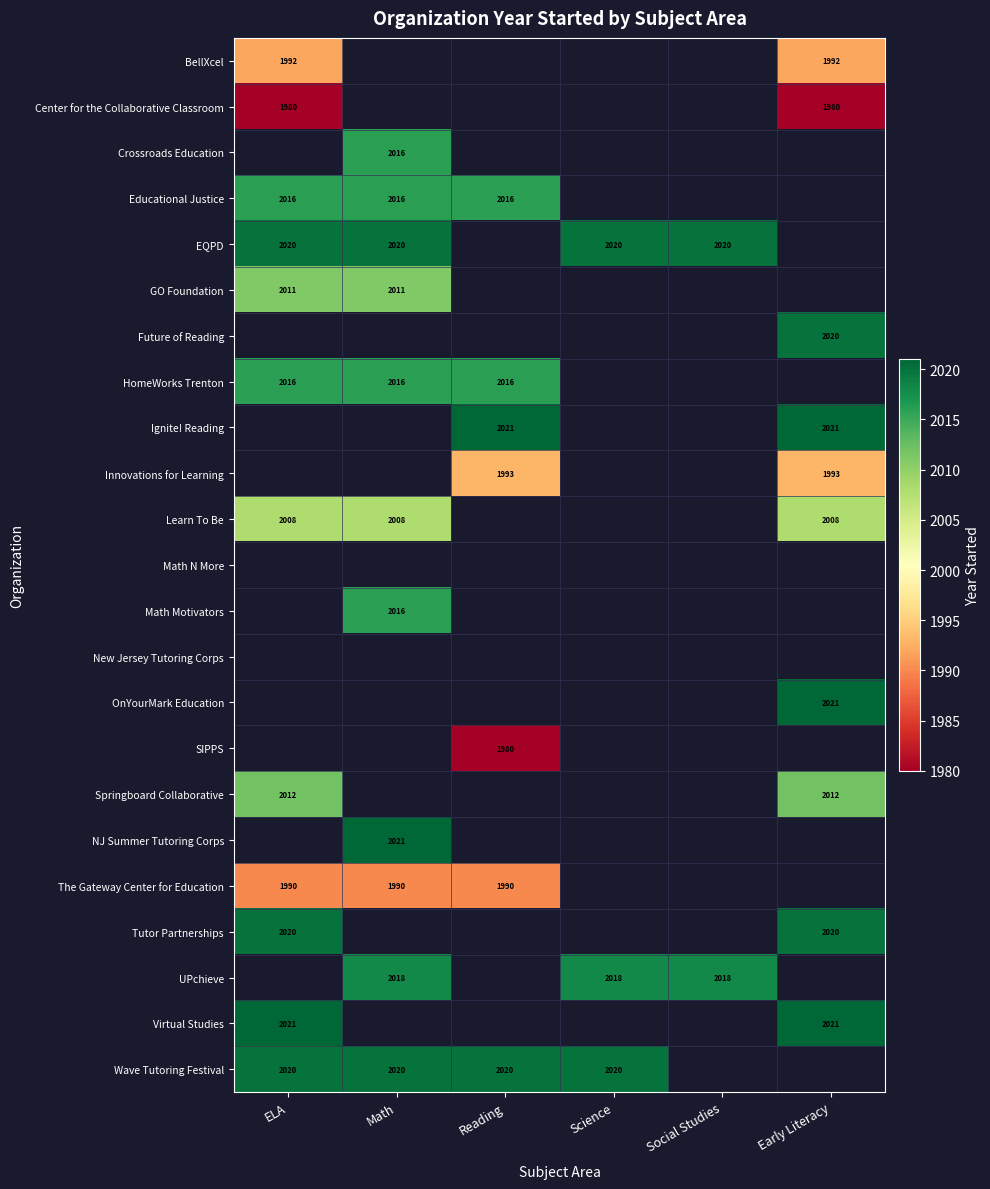

Is it true that Wave Tutoring Festival equals 2020 at Science?

True